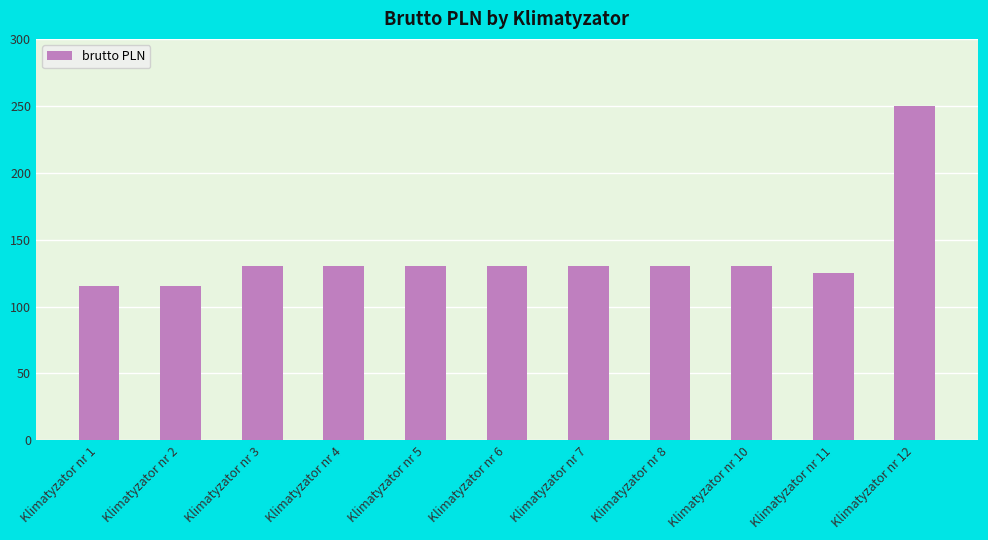

At which category does the chart reach its peak across all series?

Klimatyzator nr 12